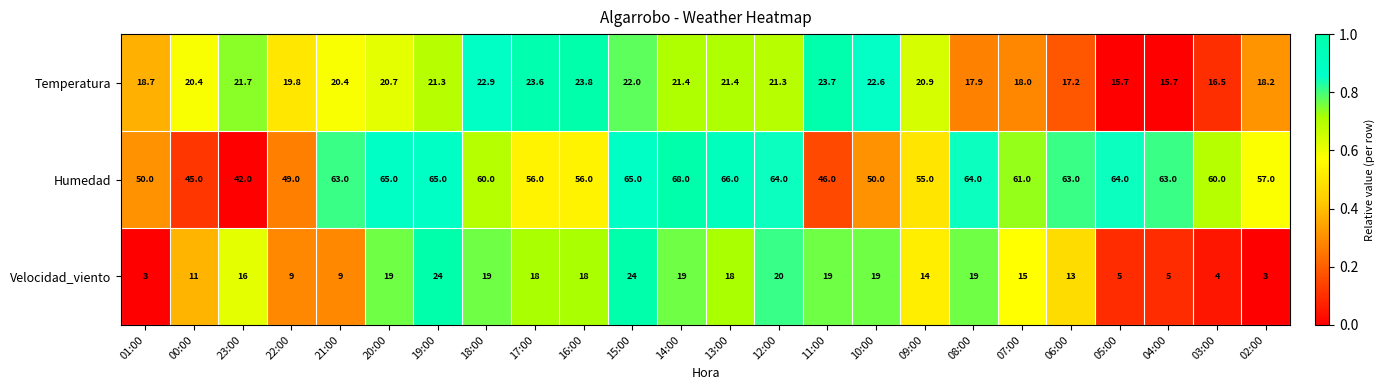

Which series has the largest range (max minus min)?

Humedad